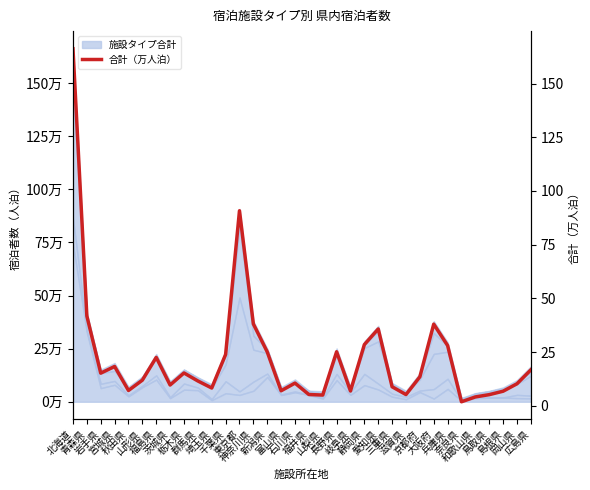

The chart shows a value of 12.3 at 大阪府. True or false?

False